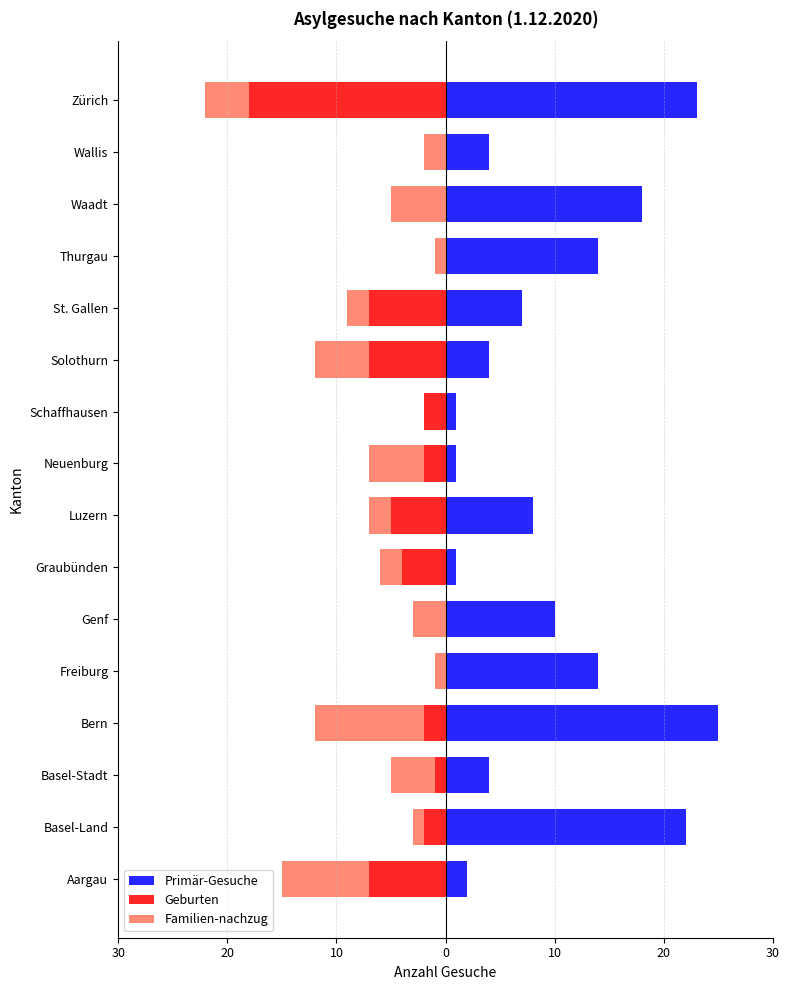

Count the number of data series in this chart.

3